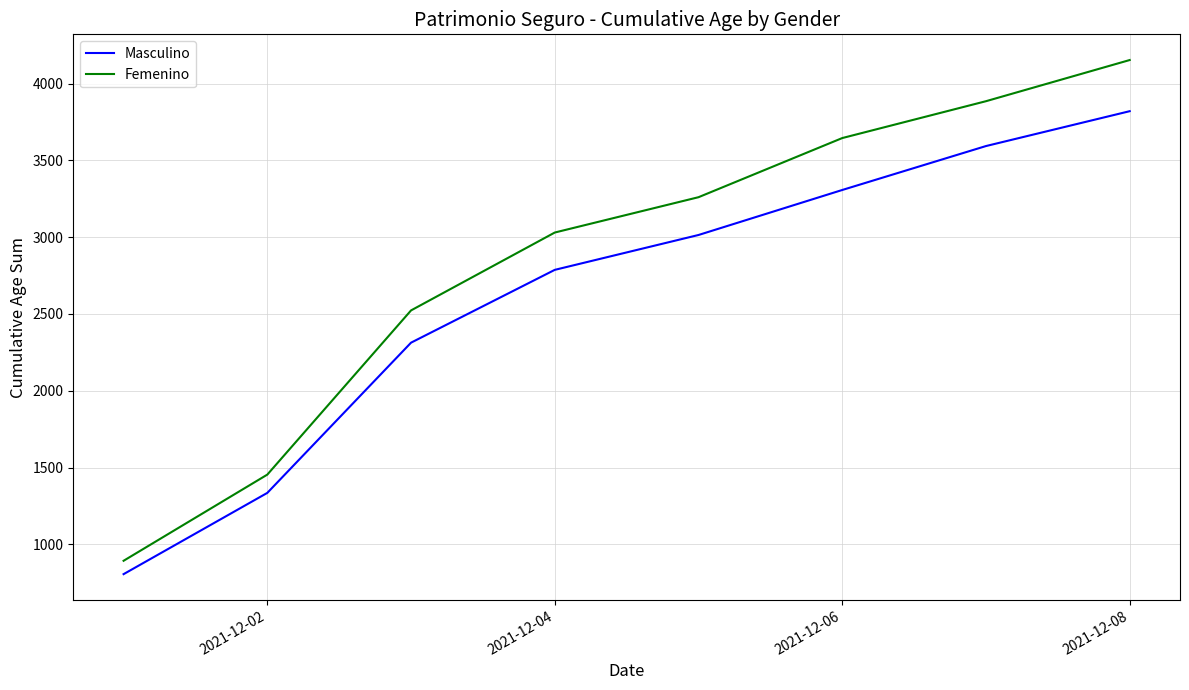

What is the difference between the second highest and minimum values in the Femenino series?

2992